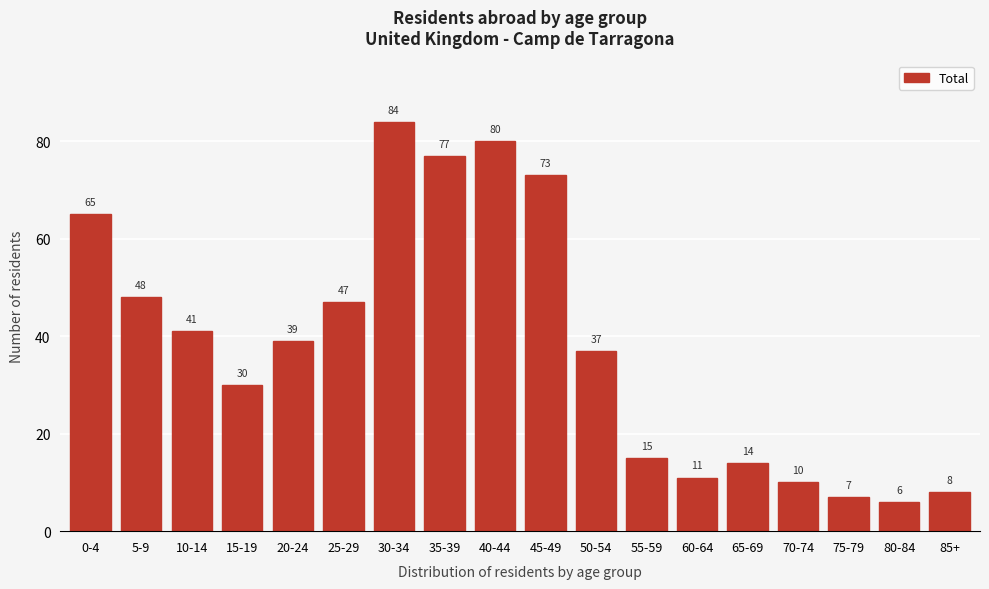

Reading left to right, what are all the values shown in this chart?

0-4=65	5-9=48	10-14=41	15-19=30	20-24=39	25-29=47	30-34=84	35-39=77	40-44=80	45-49=73	50-54=37	55-59=15	60-64=11	65-69=14	70-74=10	75-79=7	80-84=6	85+=8